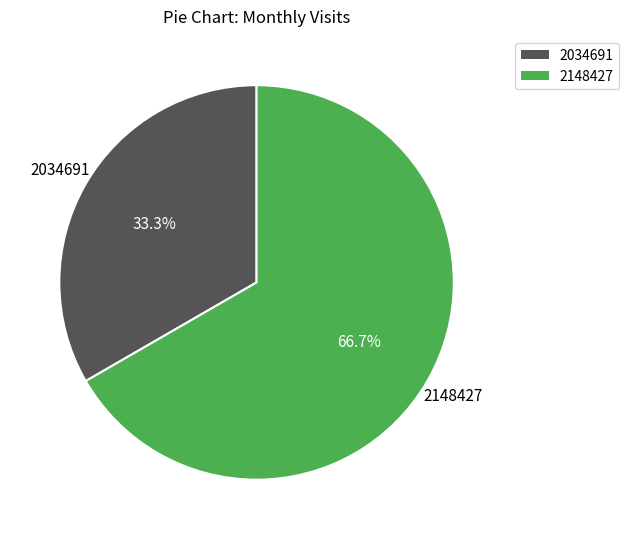

To the nearest percent, what is the average slice percentage?

50%